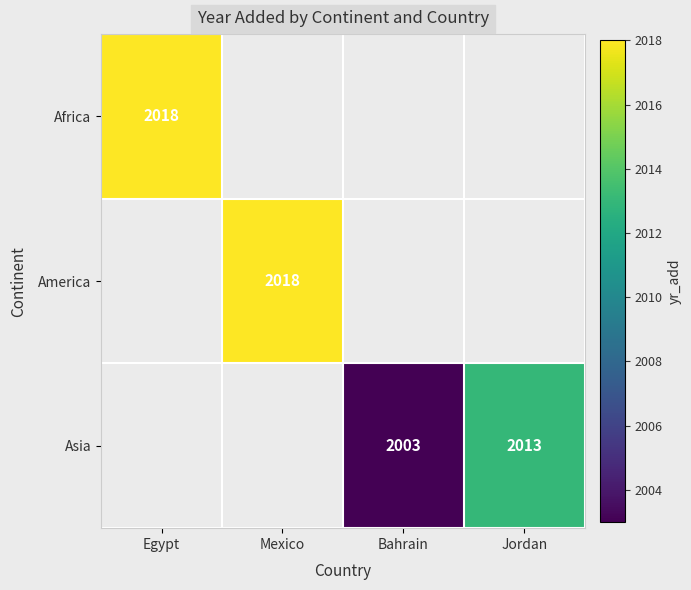

True or false: America has a value of 1179 at Mexico.

False